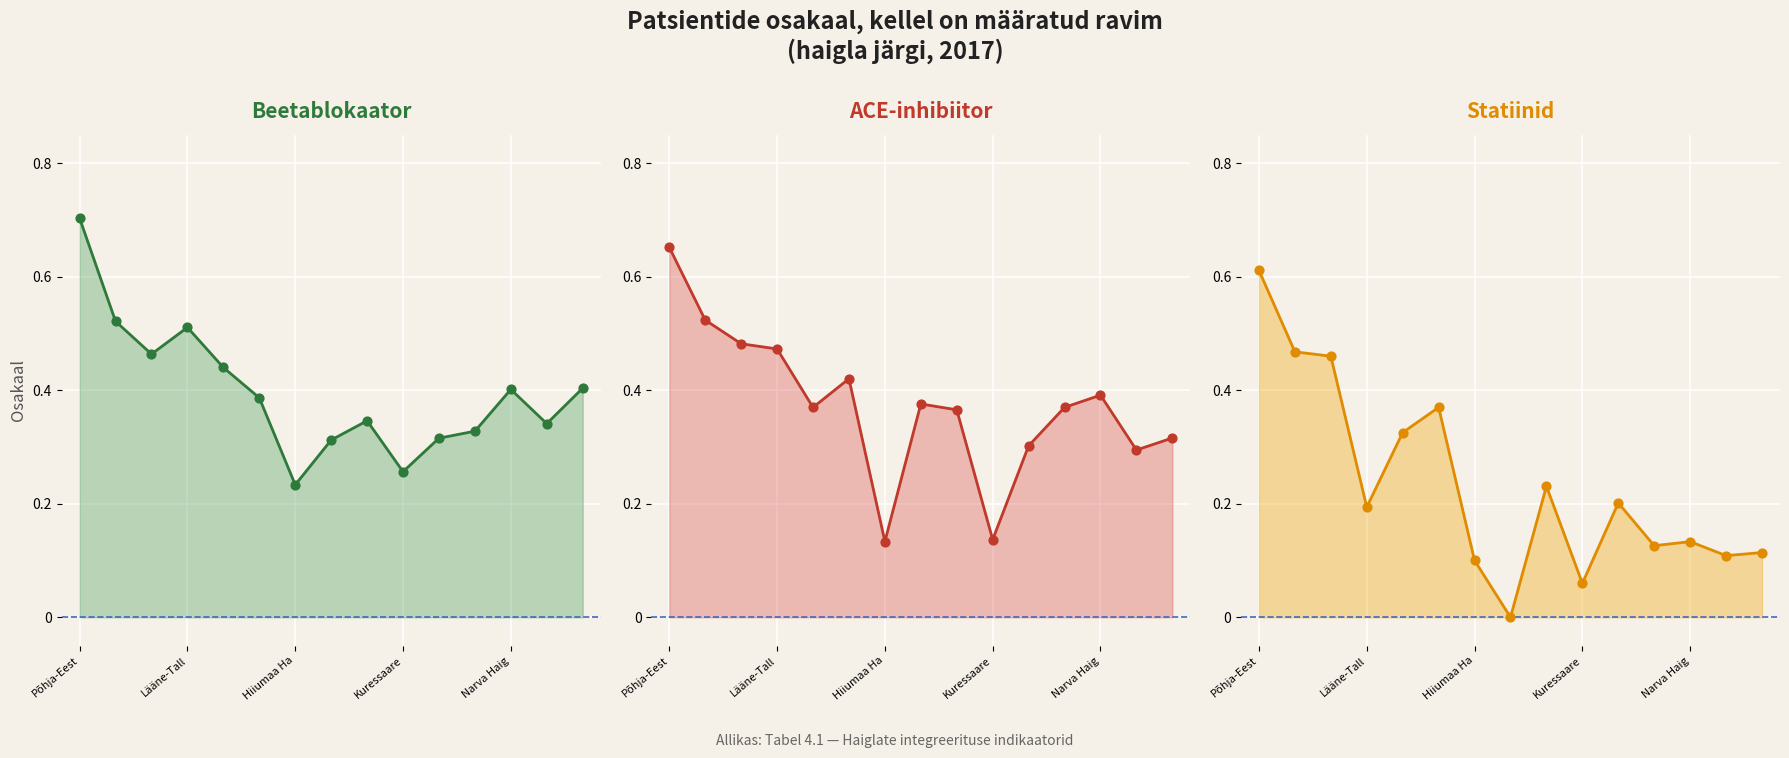

Which series has the largest total across all categories?

Beetablokaator